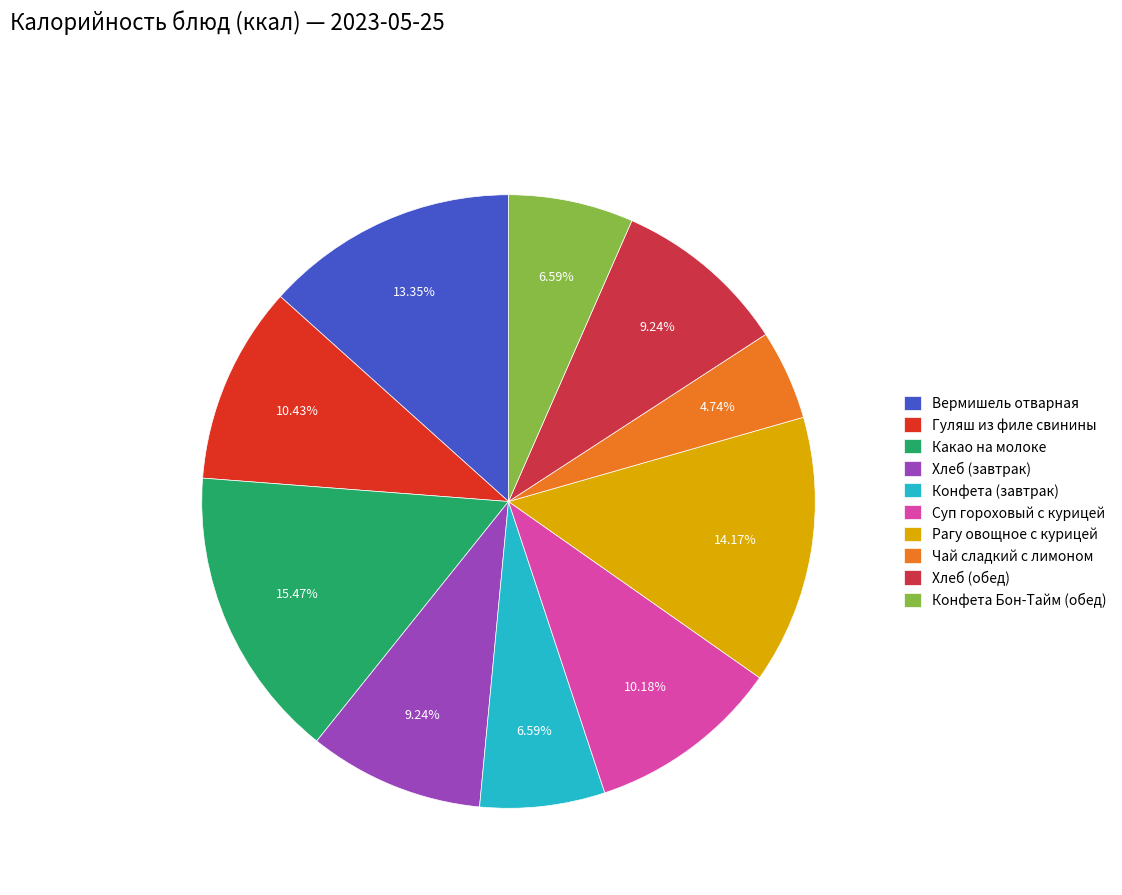

Combined, do Гуляш из филе свинины and Вермишель отварная account for over 50%?

No